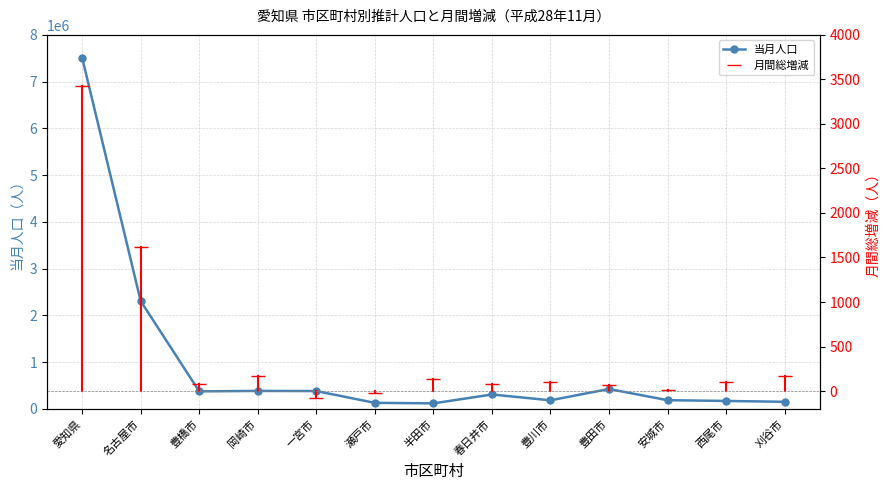

At which category is the sum across all series the highest?

愛知県